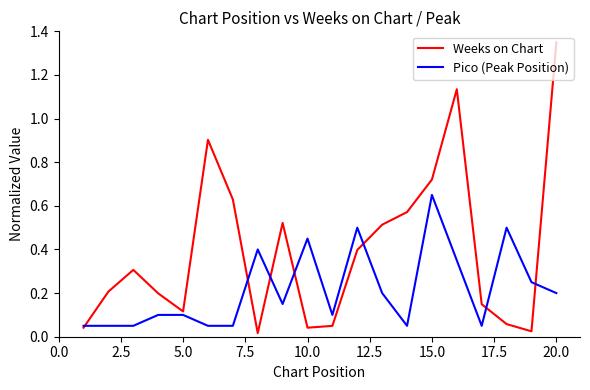

Which series has the largest total across all categories?

Weeks on Chart